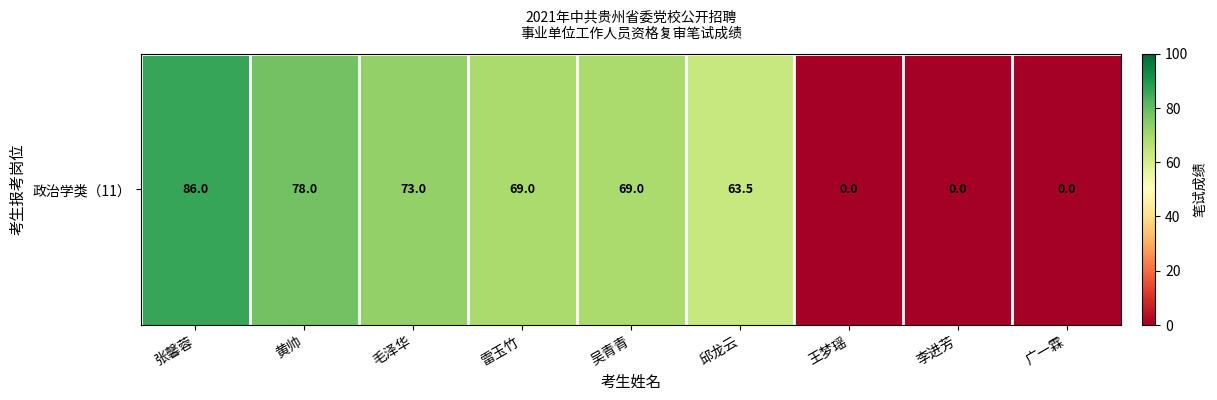

True or false: the data shows 86.0 at 张馨蓉.

True